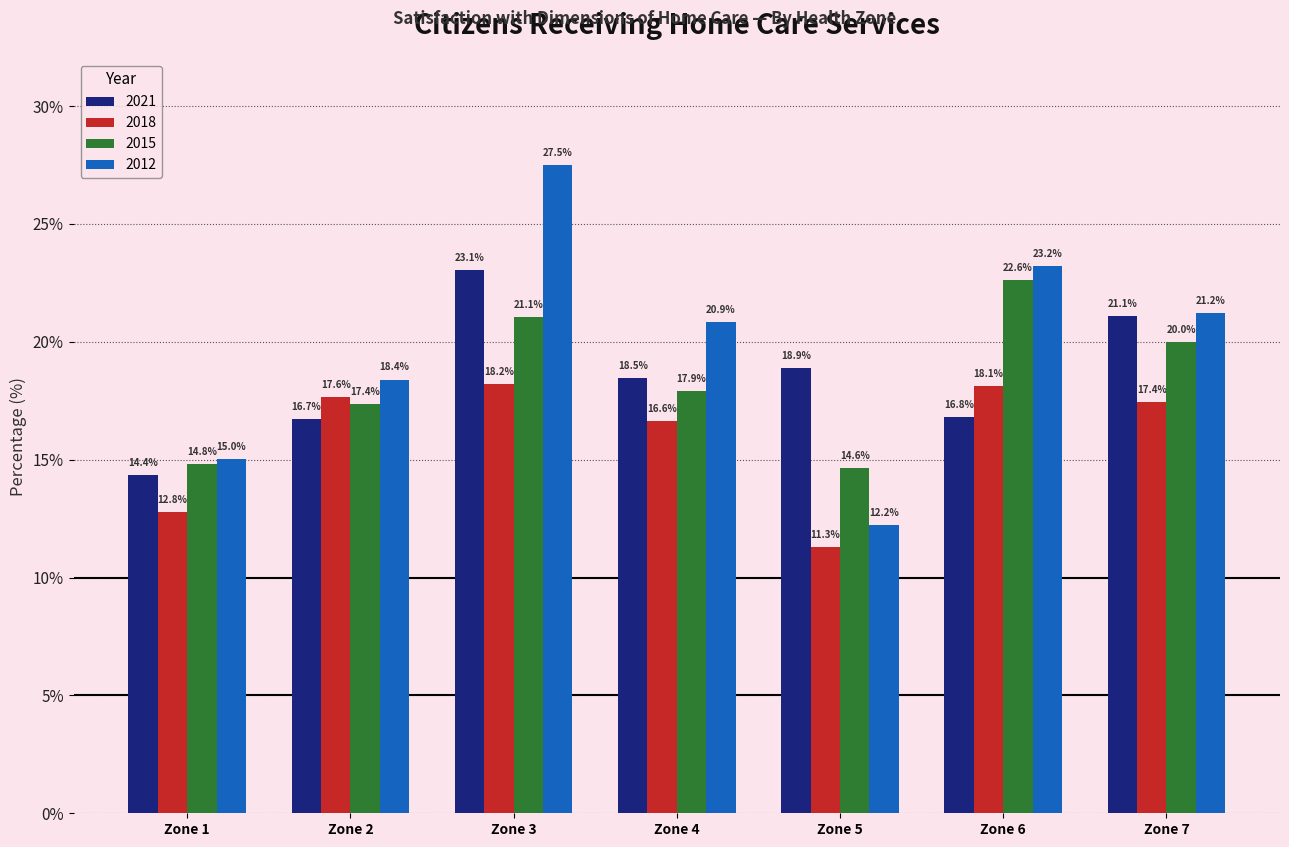

Reading left to right, what are all the values shown in this chart?

2021: Zone 1=14.4	Zone 2=16.7	Zone 3=23.1	Zone 4=18.5	Zone 5=18.9	Zone 6=16.8	Zone 7=21.1
2018: Zone 1=12.8	Zone 2=17.6	Zone 3=18.2	Zone 4=16.6	Zone 5=11.3	Zone 6=18.1	Zone 7=17.4
2015: Zone 1=14.8	Zone 2=17.4	Zone 3=21.1	Zone 4=17.9	Zone 5=14.6	Zone 6=22.6	Zone 7=20.0
2012: Zone 1=15.0	Zone 2=18.4	Zone 3=27.5	Zone 4=20.9	Zone 5=12.2	Zone 6=23.2	Zone 7=21.2